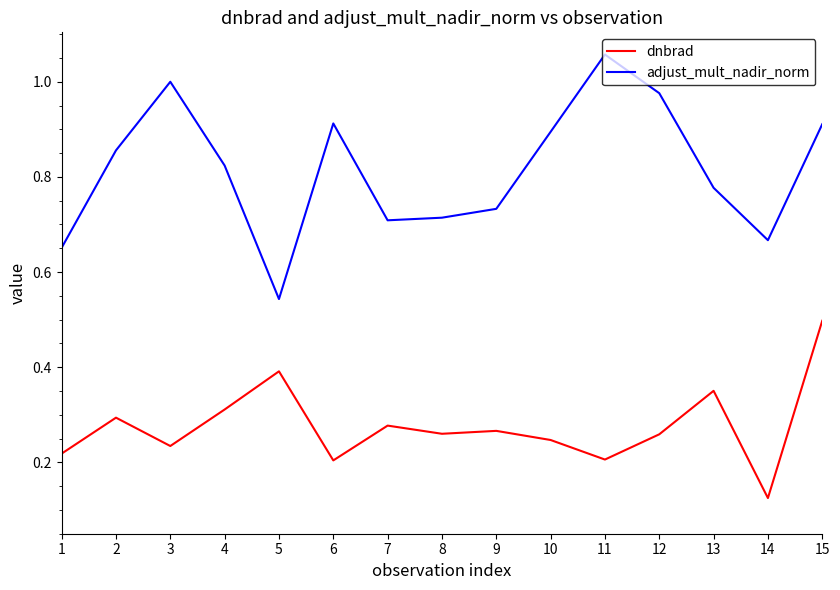

How many lines are shown in the chart?

2